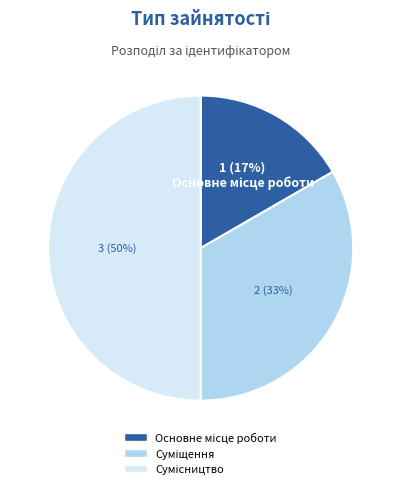

To the nearest percent, what is the difference between the largest and smallest slice percentages?

33%